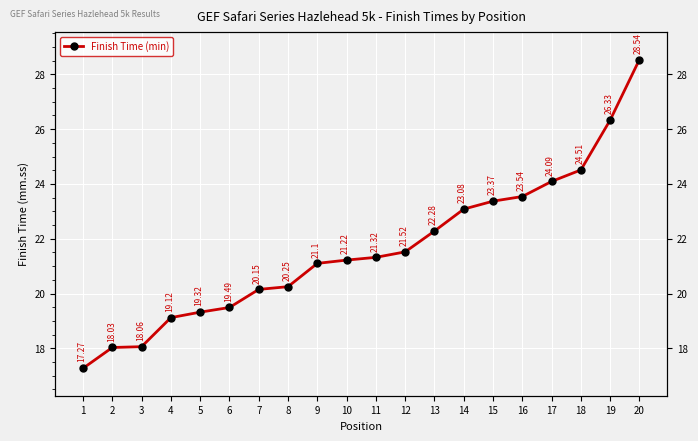

The value at 2 is 18.0. True or false?

True